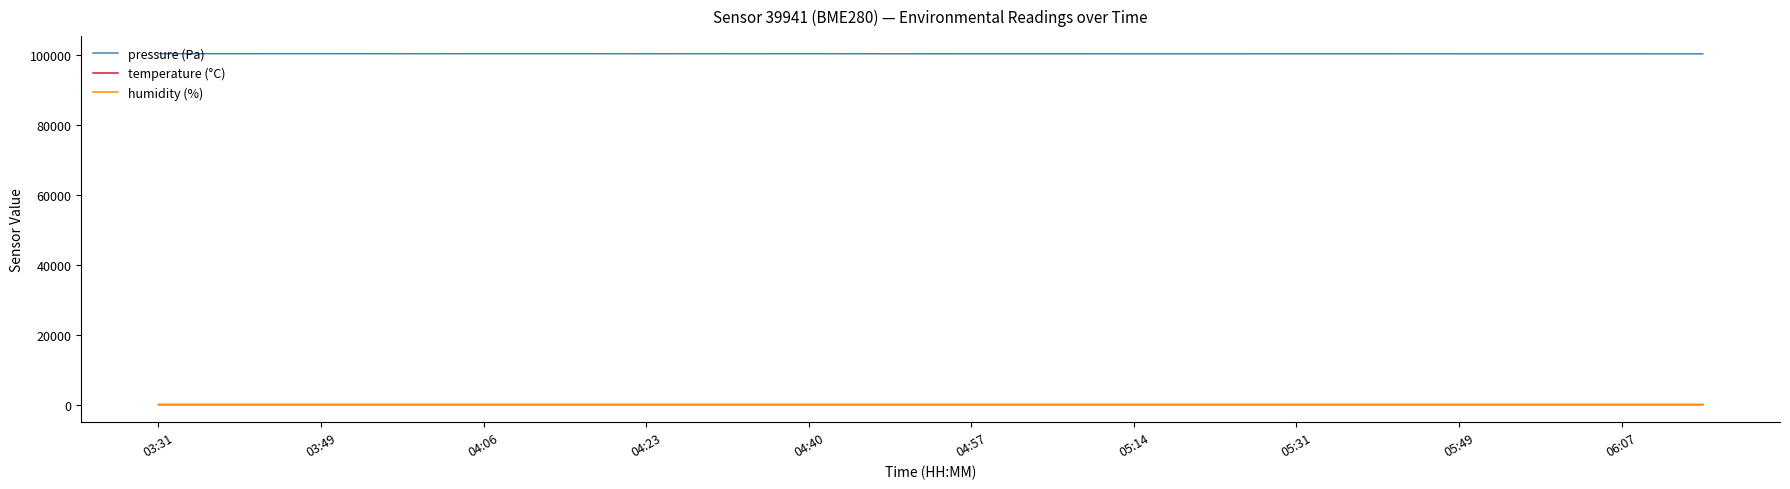

What is the highest value of the pressure (Pa) series?

100410.6